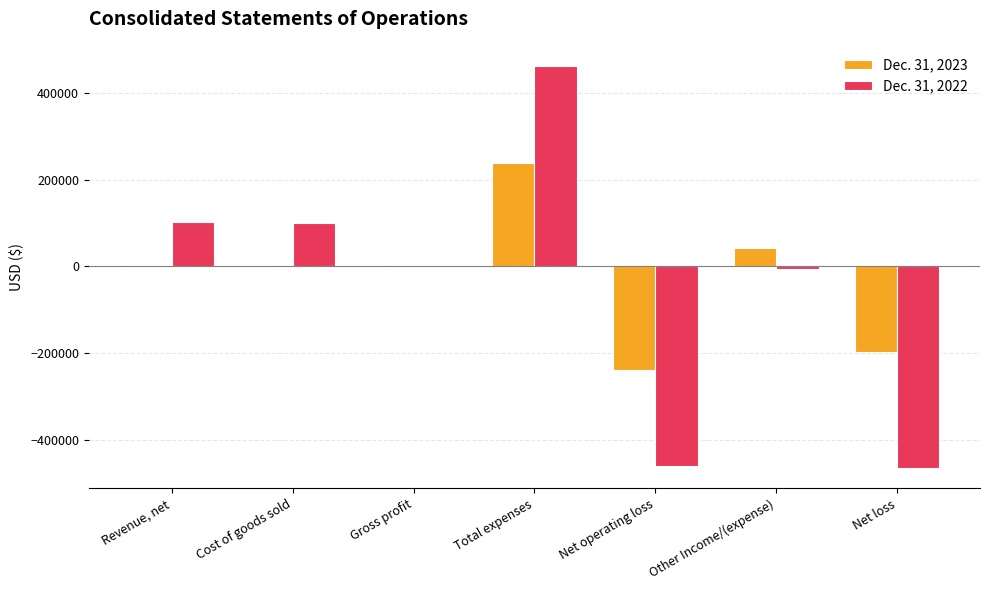

At which label does Dec. 31, 2022 reach its peak?

Total expenses